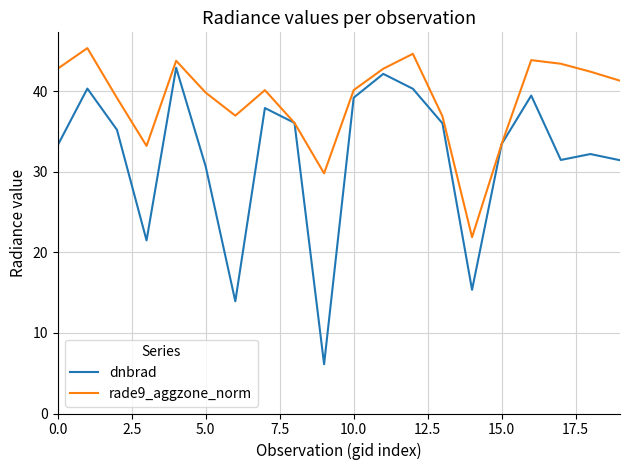

At how many categories does at least one series exceed 35?

16